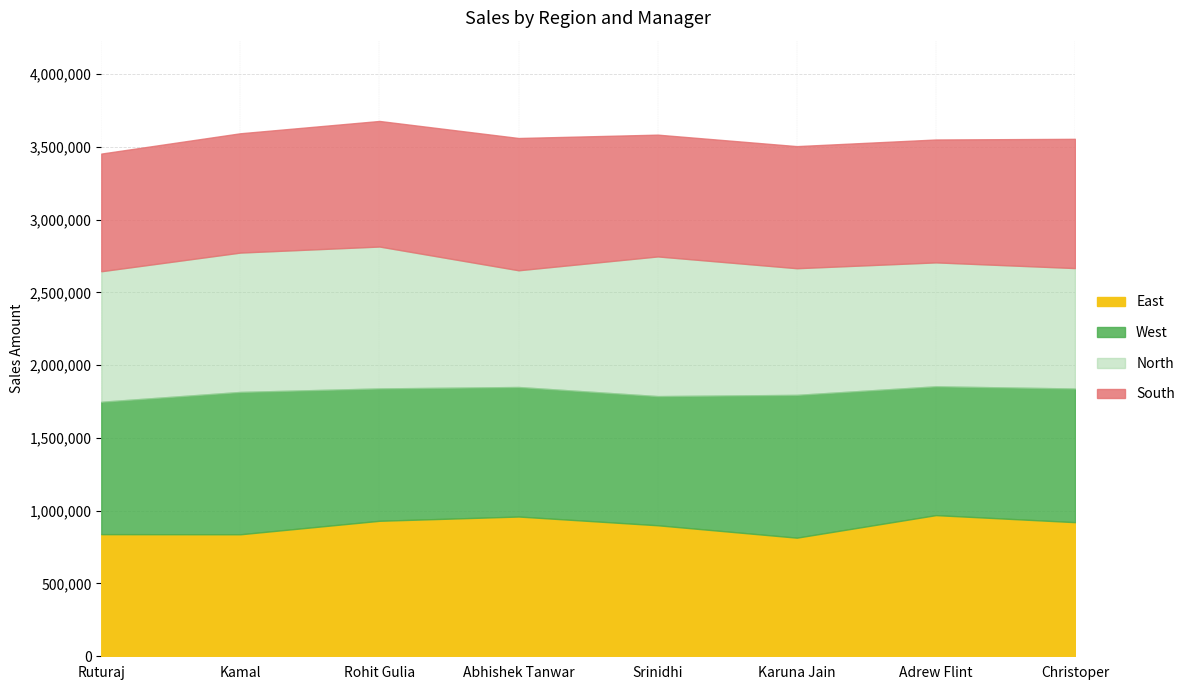

How many interior local peaks does the East series have?

2